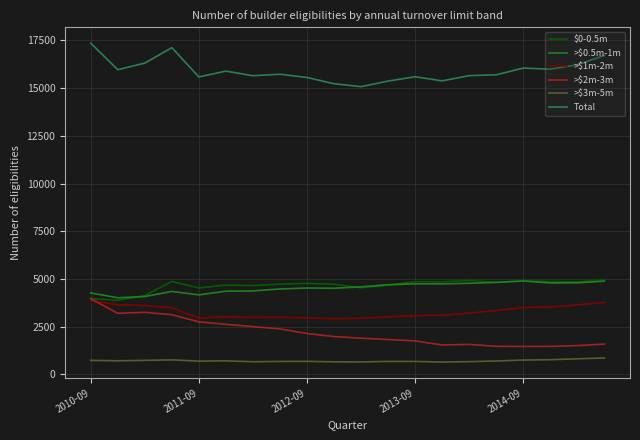

In $0-0.5m, how many points are lower than both neighbors (excluding endpoints)?

7